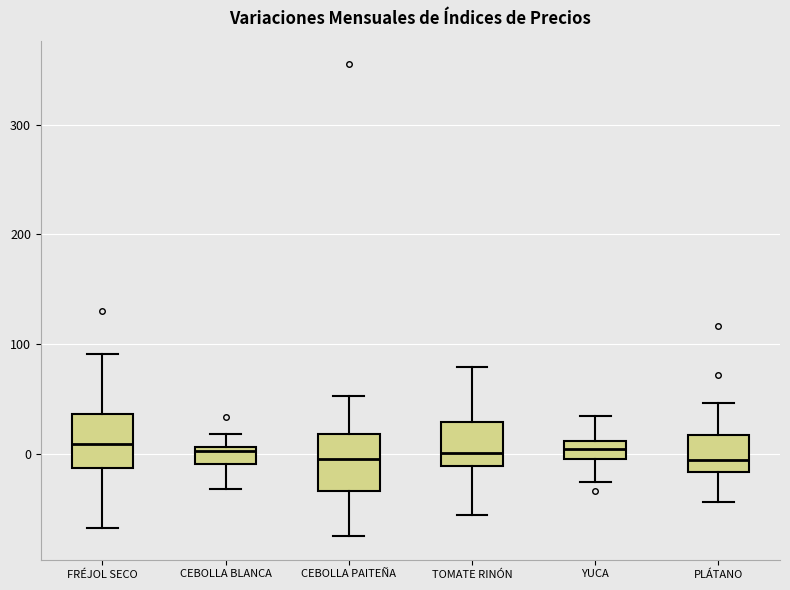

Reading left to right, read every box against the y-axis: the position of its median line, the range the box covers, and the ends of its whiskers. The values are not printed on the chart, so give them approximately, as read against the axis.

FRÉJOL SECO: median 10, box -10 to 40, whiskers -70 to 90
CEBOLLA BLANCA: median 0, box -10 to 10, whiskers -30 to 20
CEBOLLA PAITEÑA: median 0, box -30 to 20, whiskers -80 to 50
TOMATE RINÓN: median 0, box -10 to 30, whiskers -60 to 80
YUCA: median 0 (inside the box), box 0 to 10, whiskers -30 to 30
PLÁTANO: median -10, box -20 to 20, whiskers -40 to 50